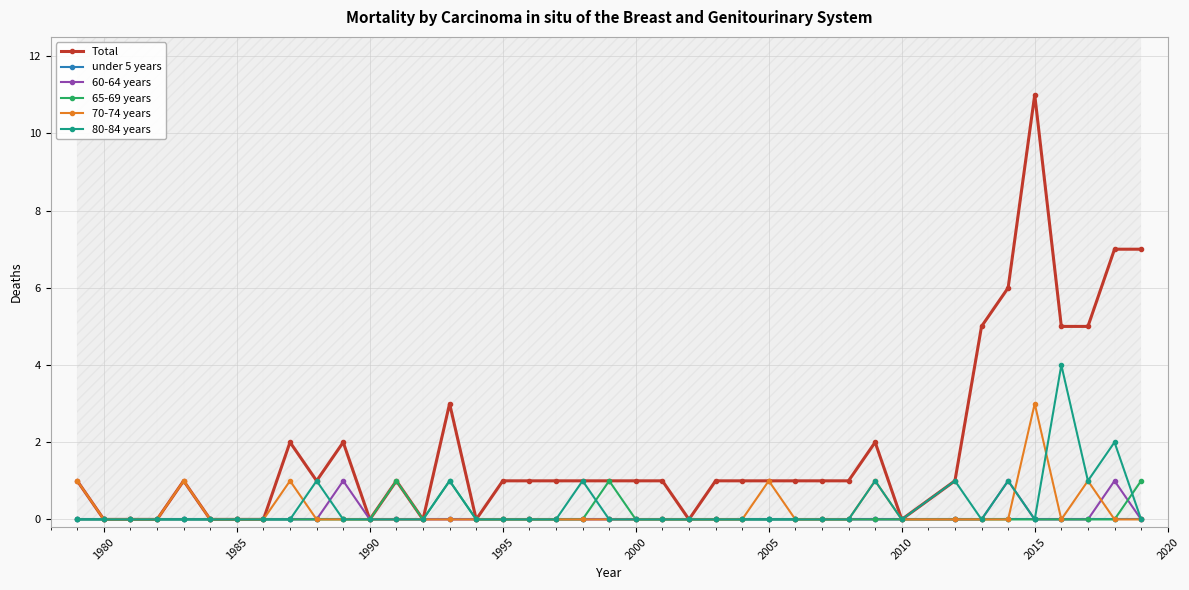

Rank the series at 2010 from highest to lowest value.

Total, under 5 years, 60-64 years, 65-69 years, 70-74 years, 80-84 years